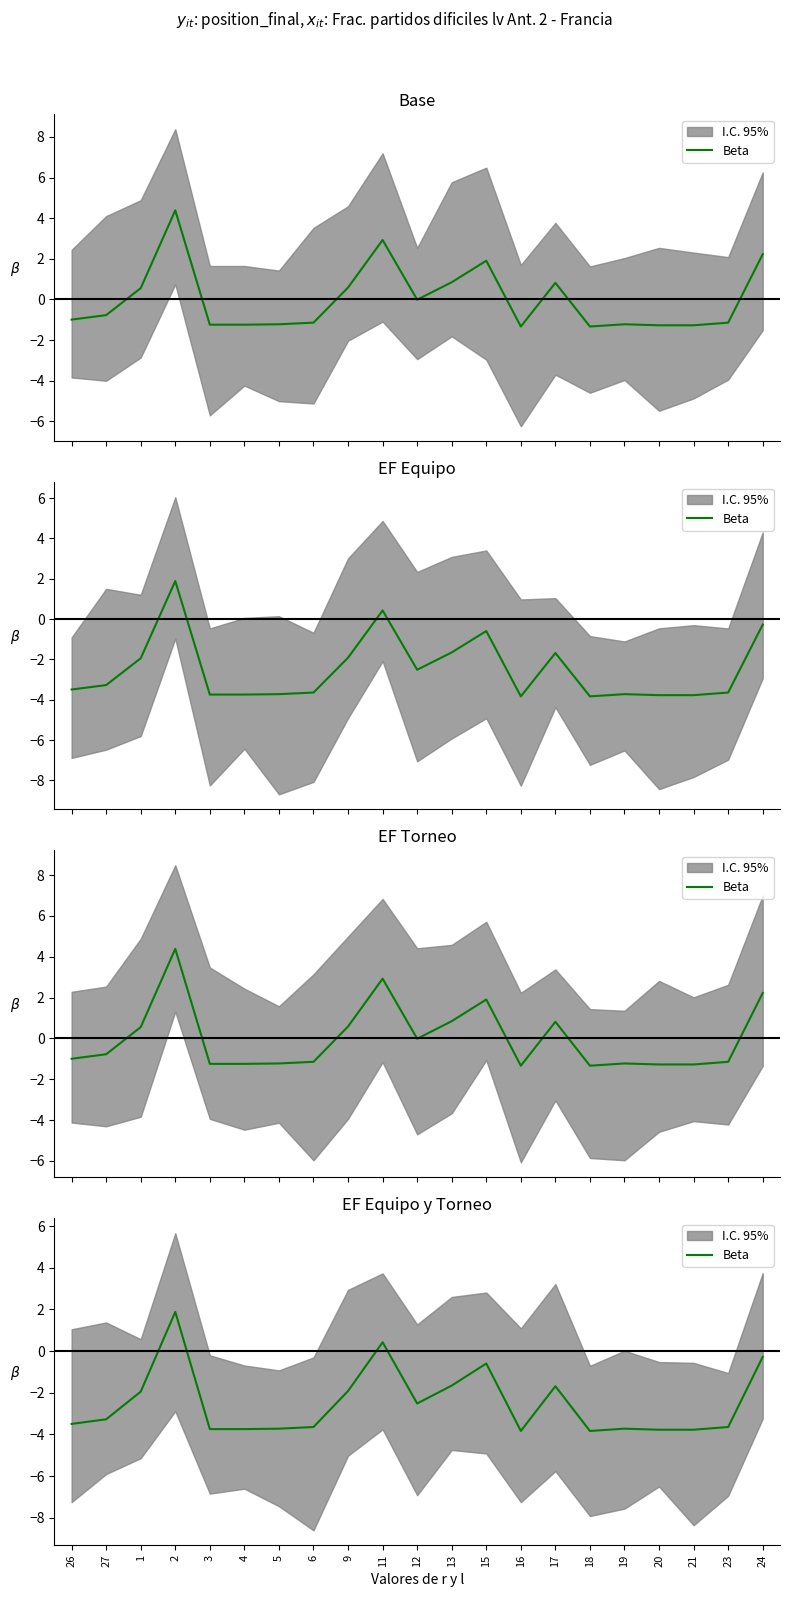

What is the label of the 20th point from the left?

23